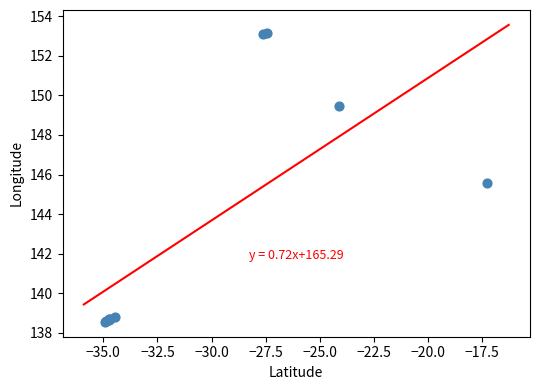

What Y value in the scatter plot is closest to 145?

145.6